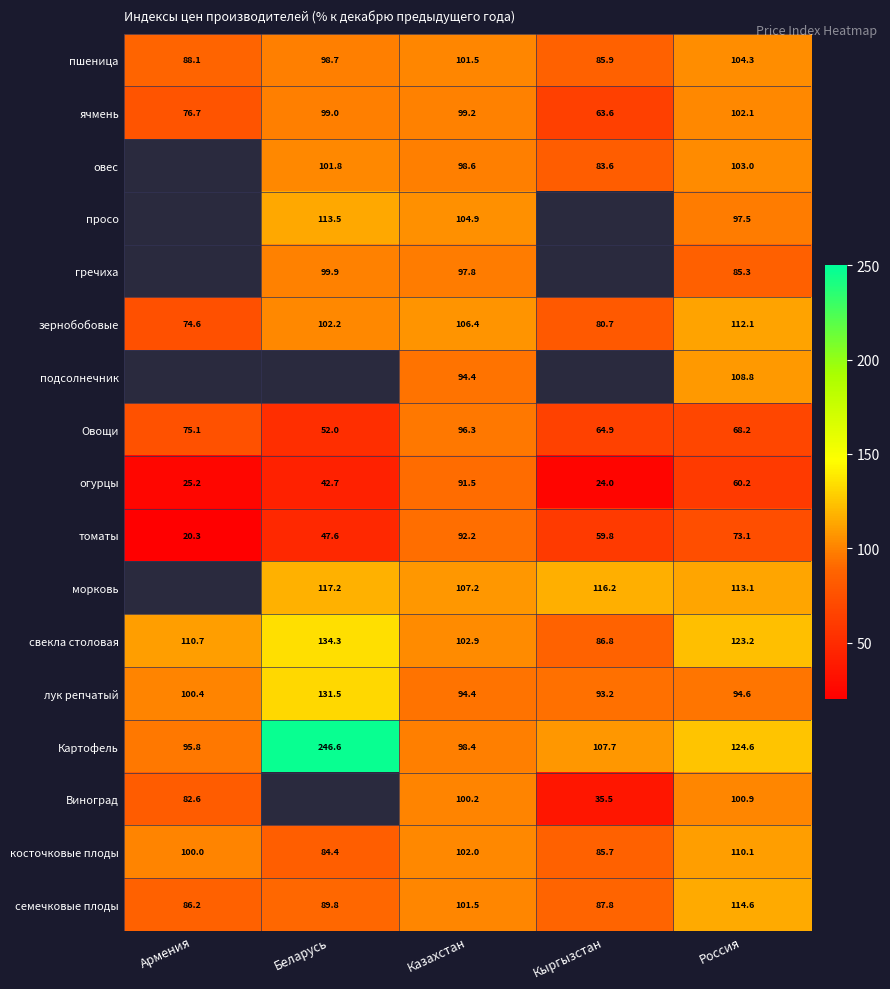

How many series are shown in this chart?

17